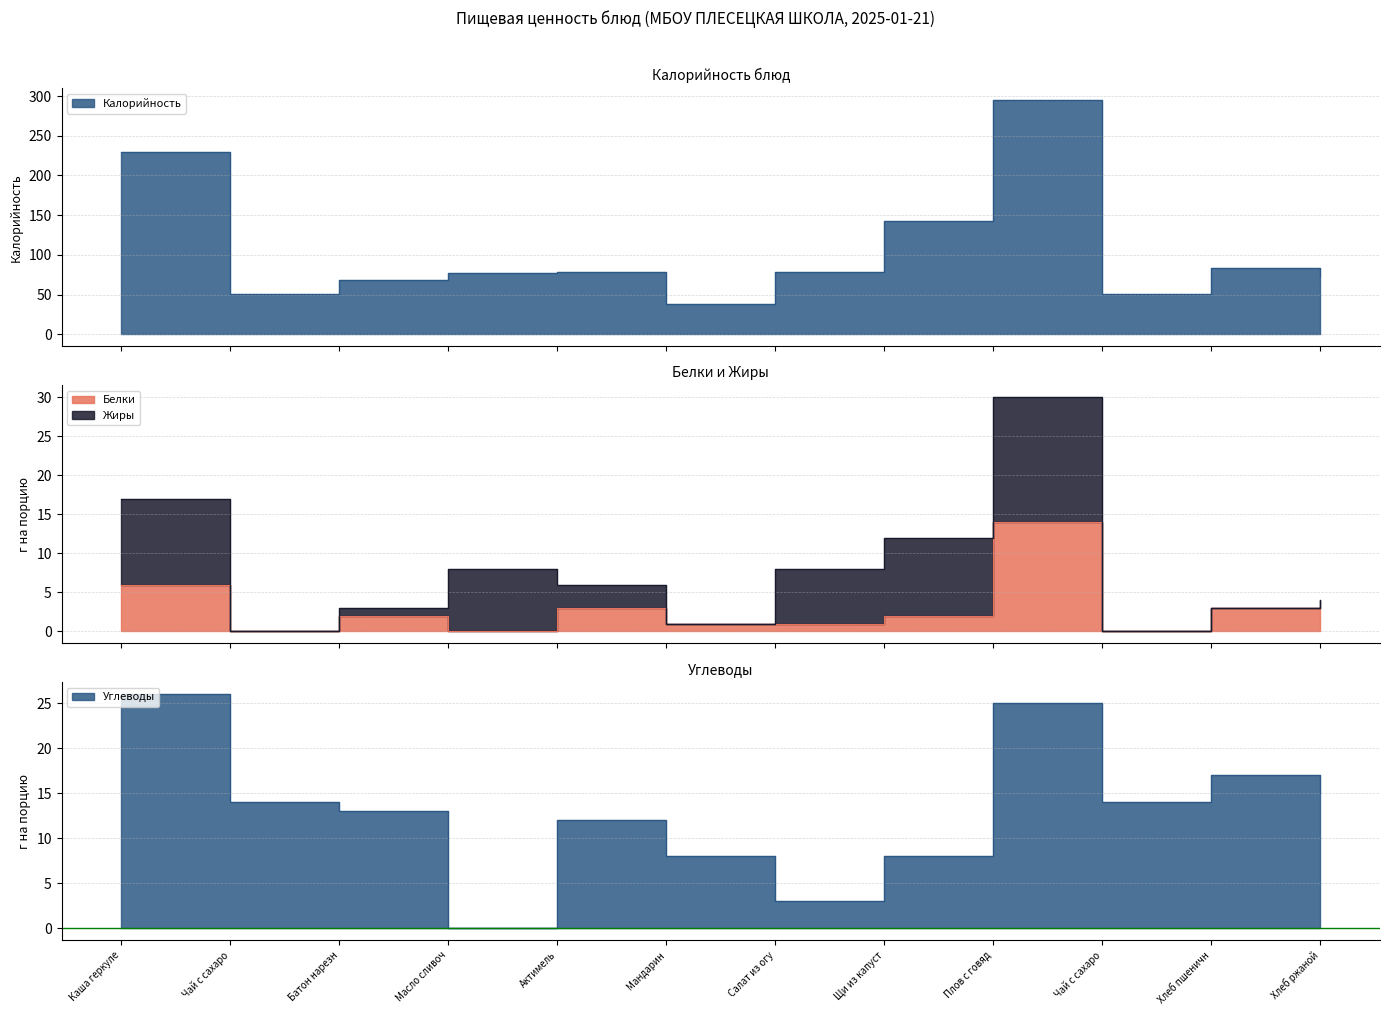

The Углеводы series shows 12 at Плов с говяд. True or false?

False